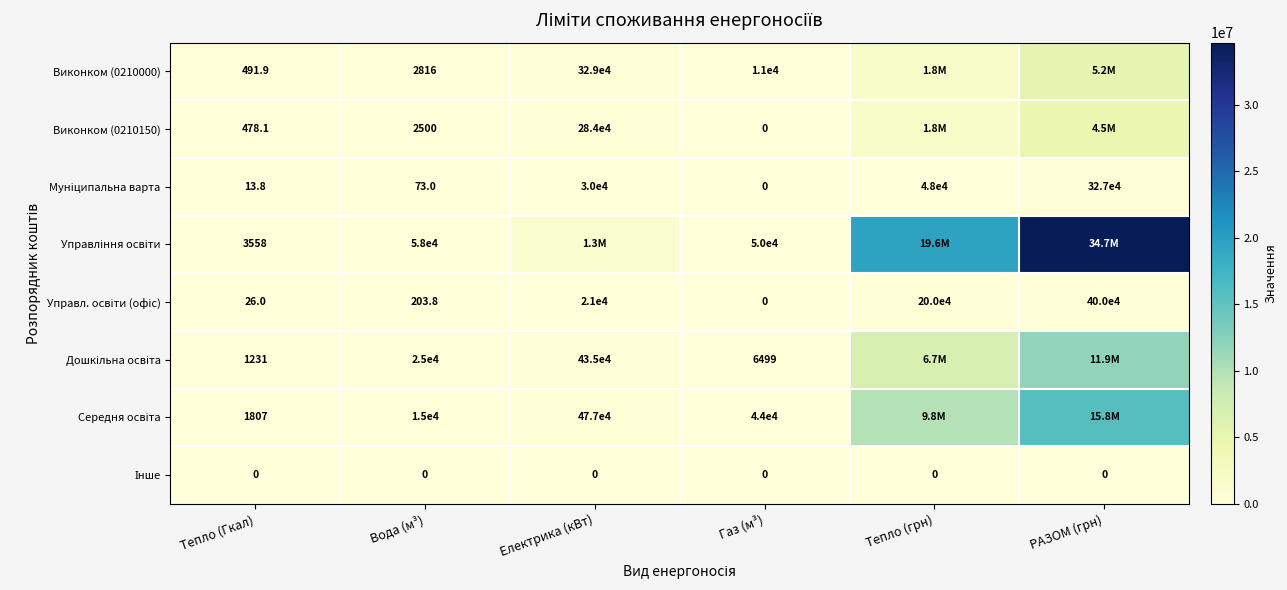

What is the difference between the Виконком (0210150) values at Газ (м³) and Вода (м³)?

2500.0